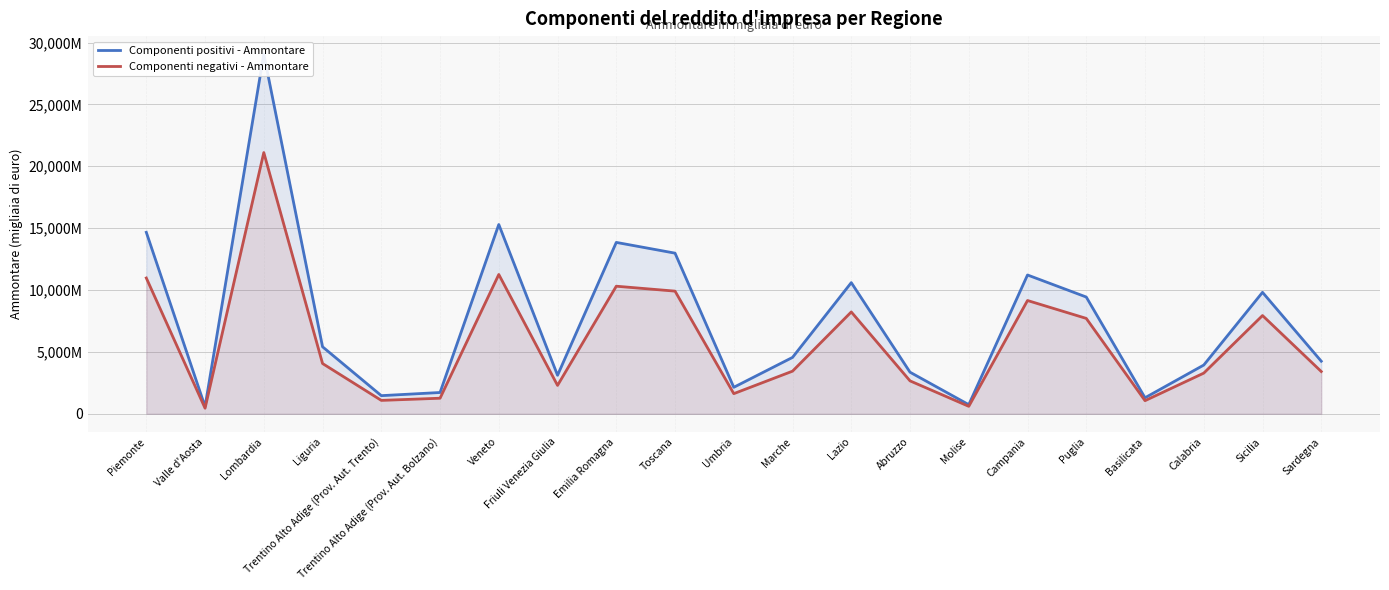

At how many categories does at least one series exceed 16163091?

1